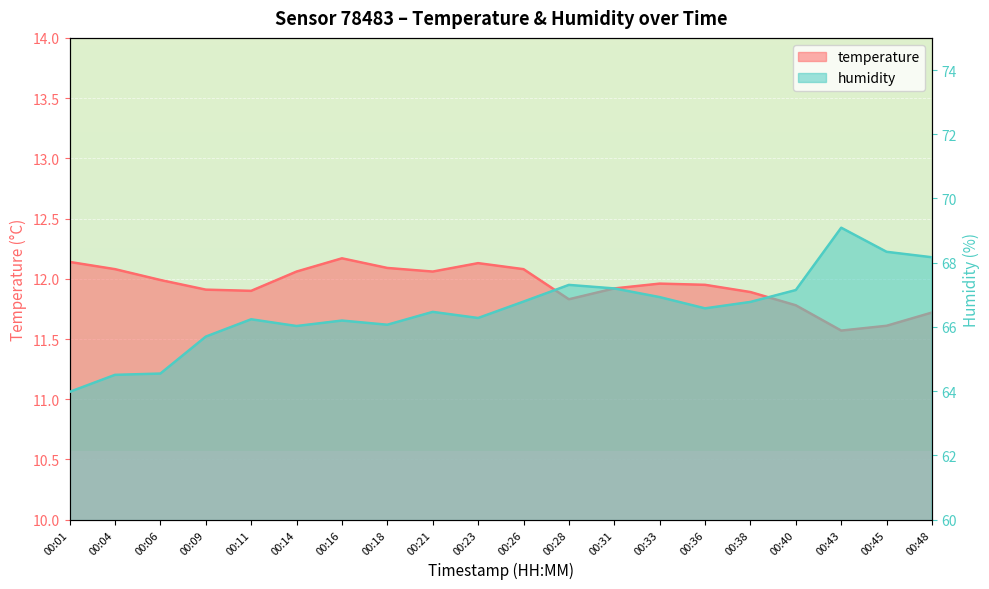

What are all the series names shown in the legend?

temperature, humidity